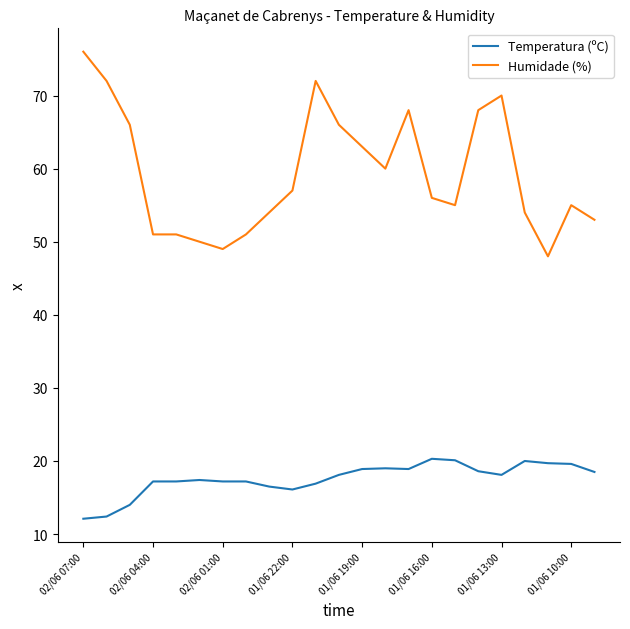

True or false: Temperatura (ºC) and Humidade (%) intersect in this chart.

False